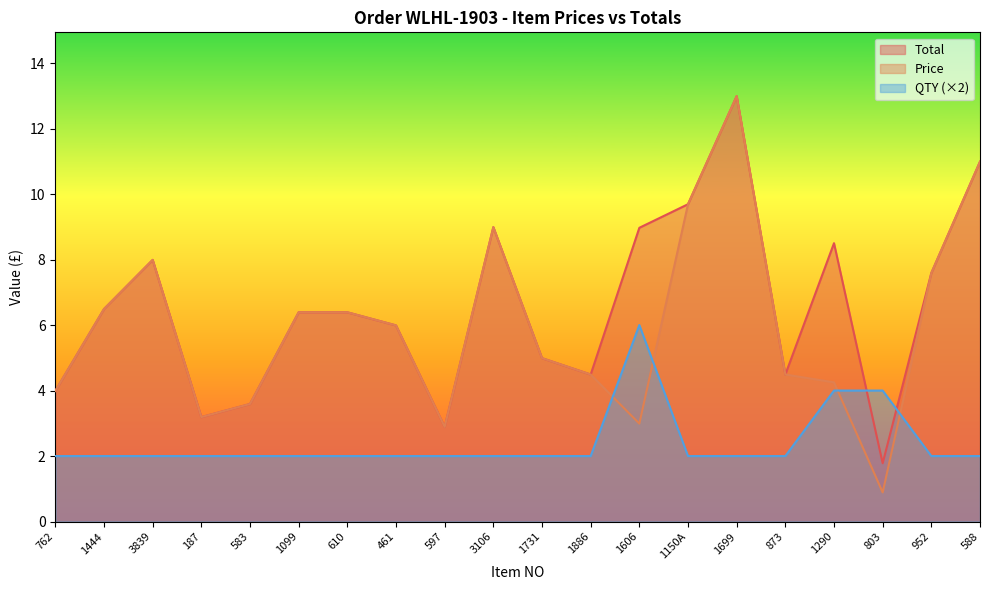

Does the chart have visible grid lines?

No